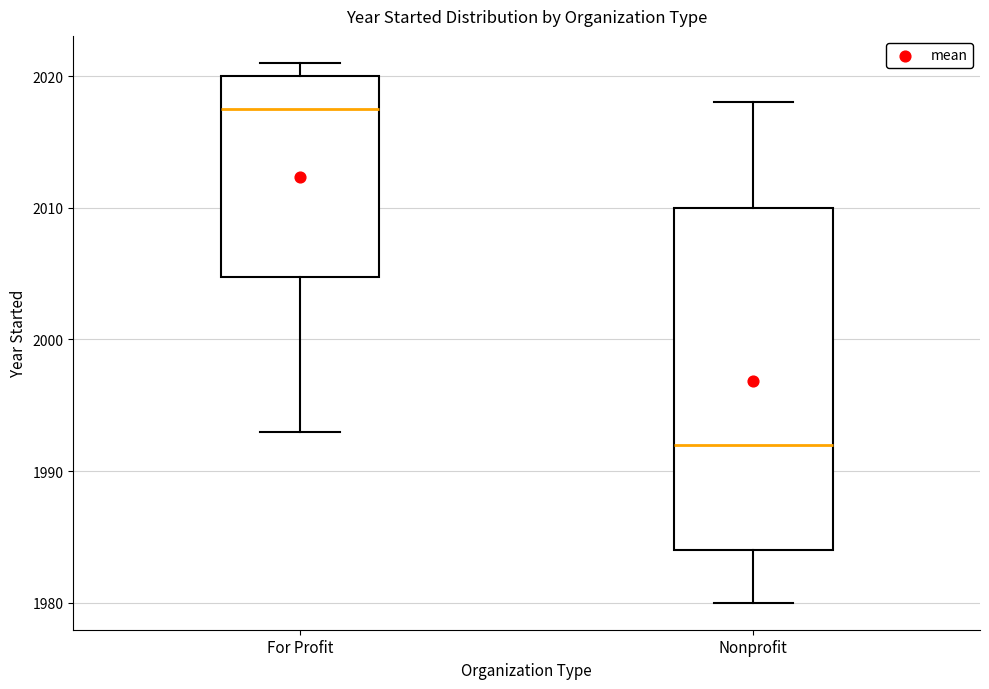

Reading left to right, read every box against the y-axis: the position of its median line, the range the box covers, and the ends of its whiskers. The values are not printed on the chart, so give them approximately, as read against the axis.

For Profit: median 2018, box 2005 to 2020, whiskers 1993 to 2021
Nonprofit: median 1992, box 1984 to 2010, whiskers 1980 to 2018